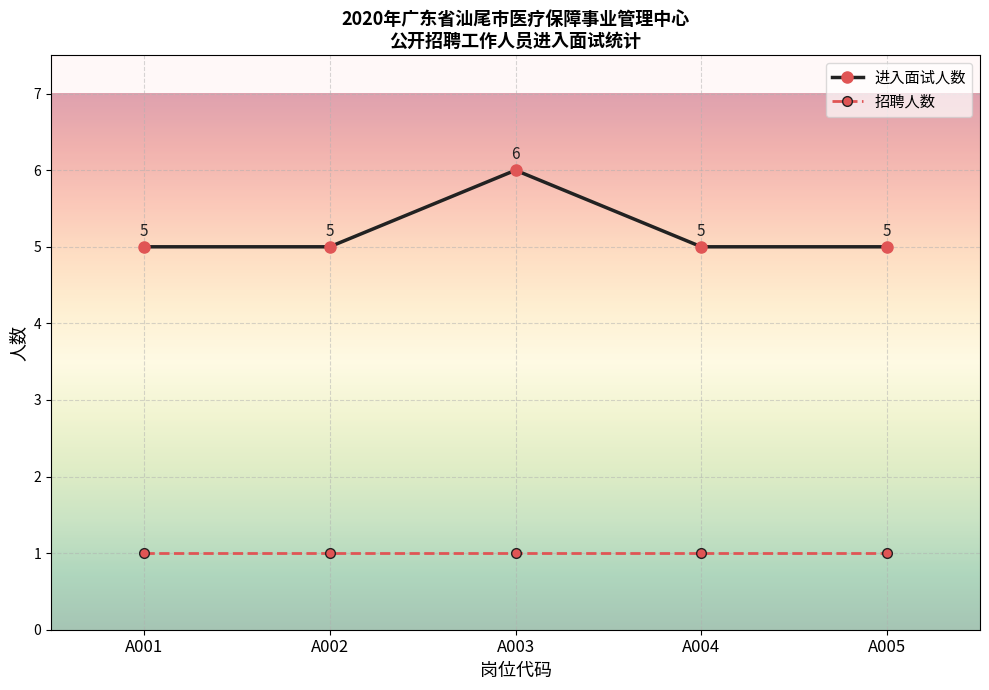

What is the difference between the maximum and second lowest values in the 进入面试人数 series?

1